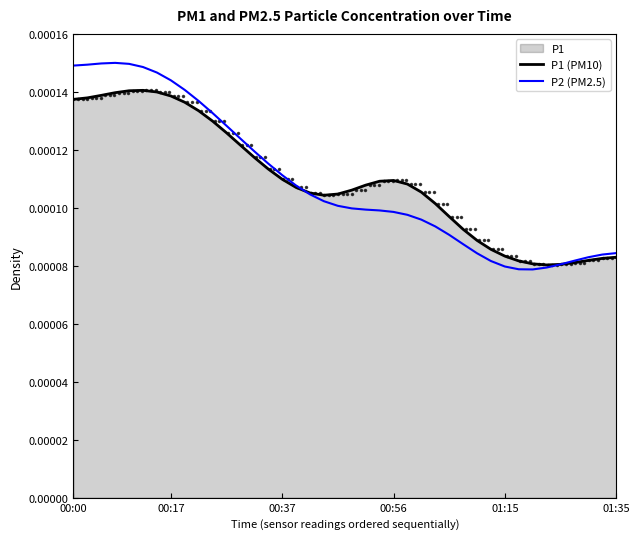

Rank the series by their maximum value, from lowest to highest.

P1 (PM10), P2 (PM2.5)